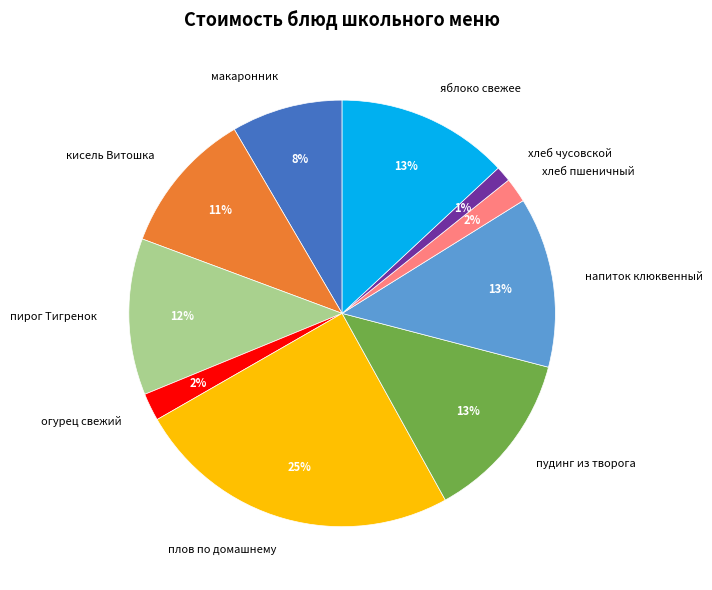

To the nearest percent, what is the combined percentage of напиток клюквенный and хлеб пшеничный?

15%